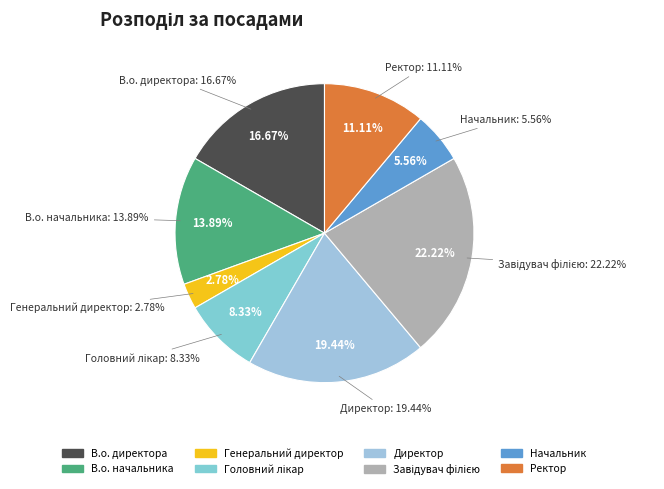

What percentage is the Начальник slice, to the nearest percent?

6%